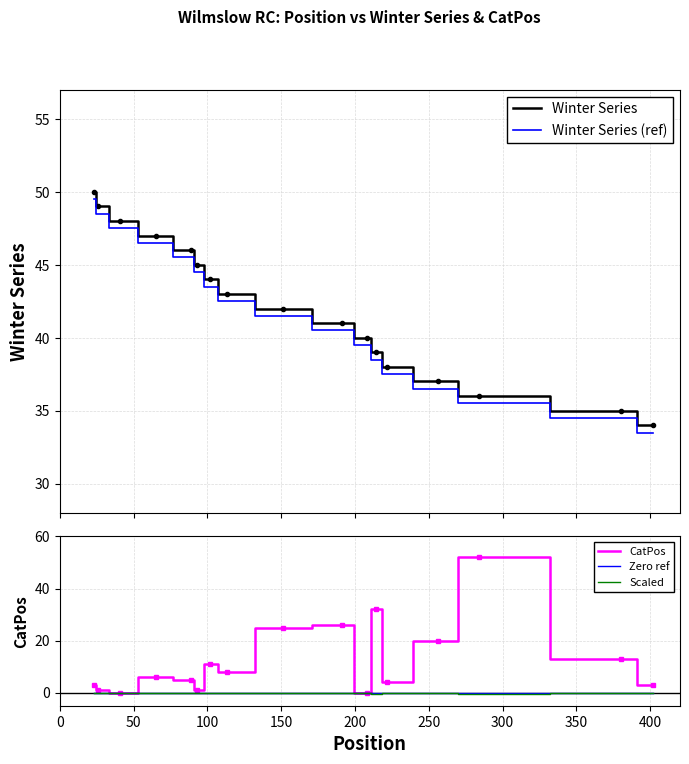

What are all the series names shown in the legend?

Winter Series, Winter Series (ref), CatPos, Zero ref, Scaled